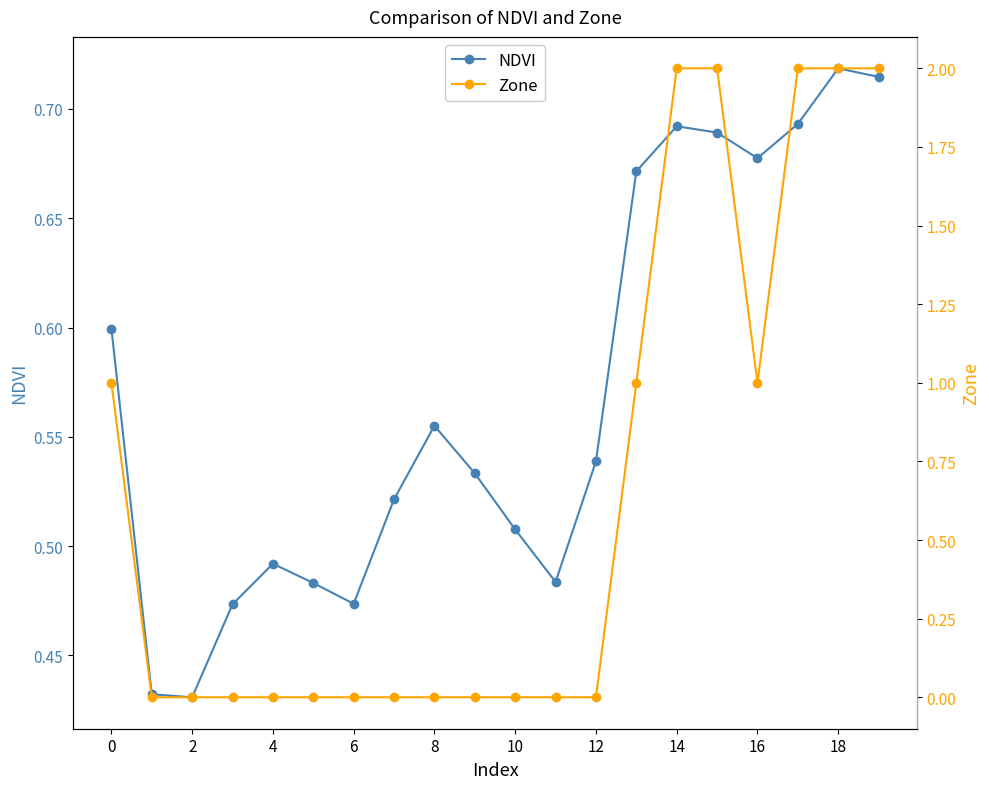

Where is the first local maximum for NDVI?

4